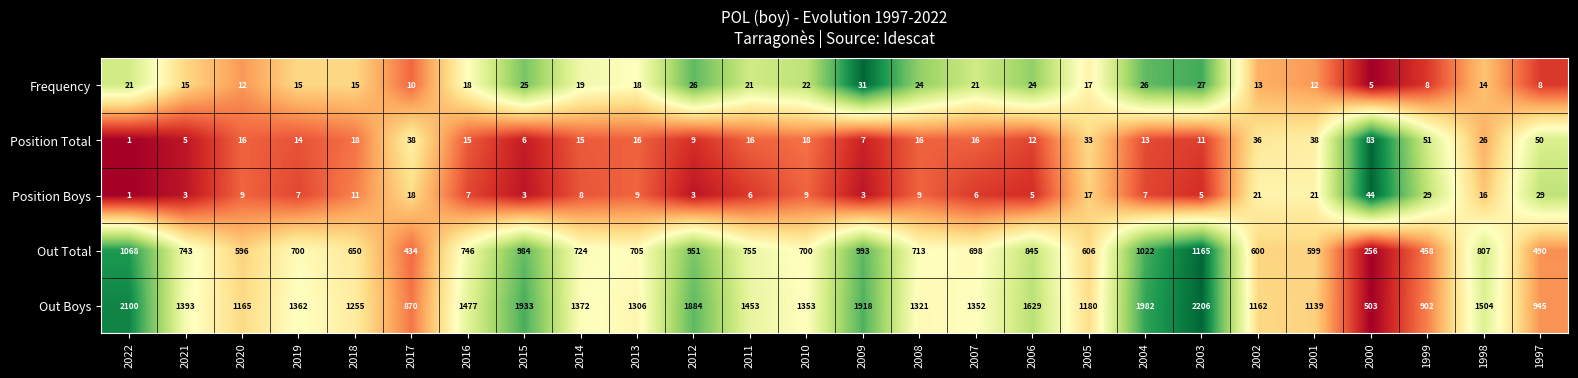

How many data points does each series have?

26